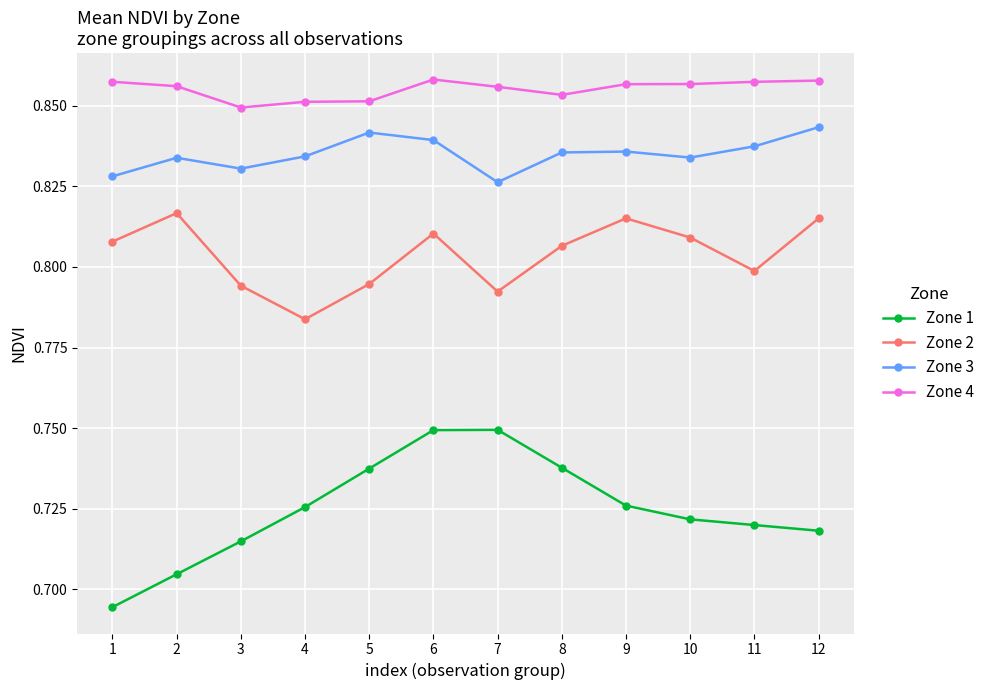

Rank the series by their average value, from lowest to highest.

Zone 1, Zone 2, Zone 3, Zone 4